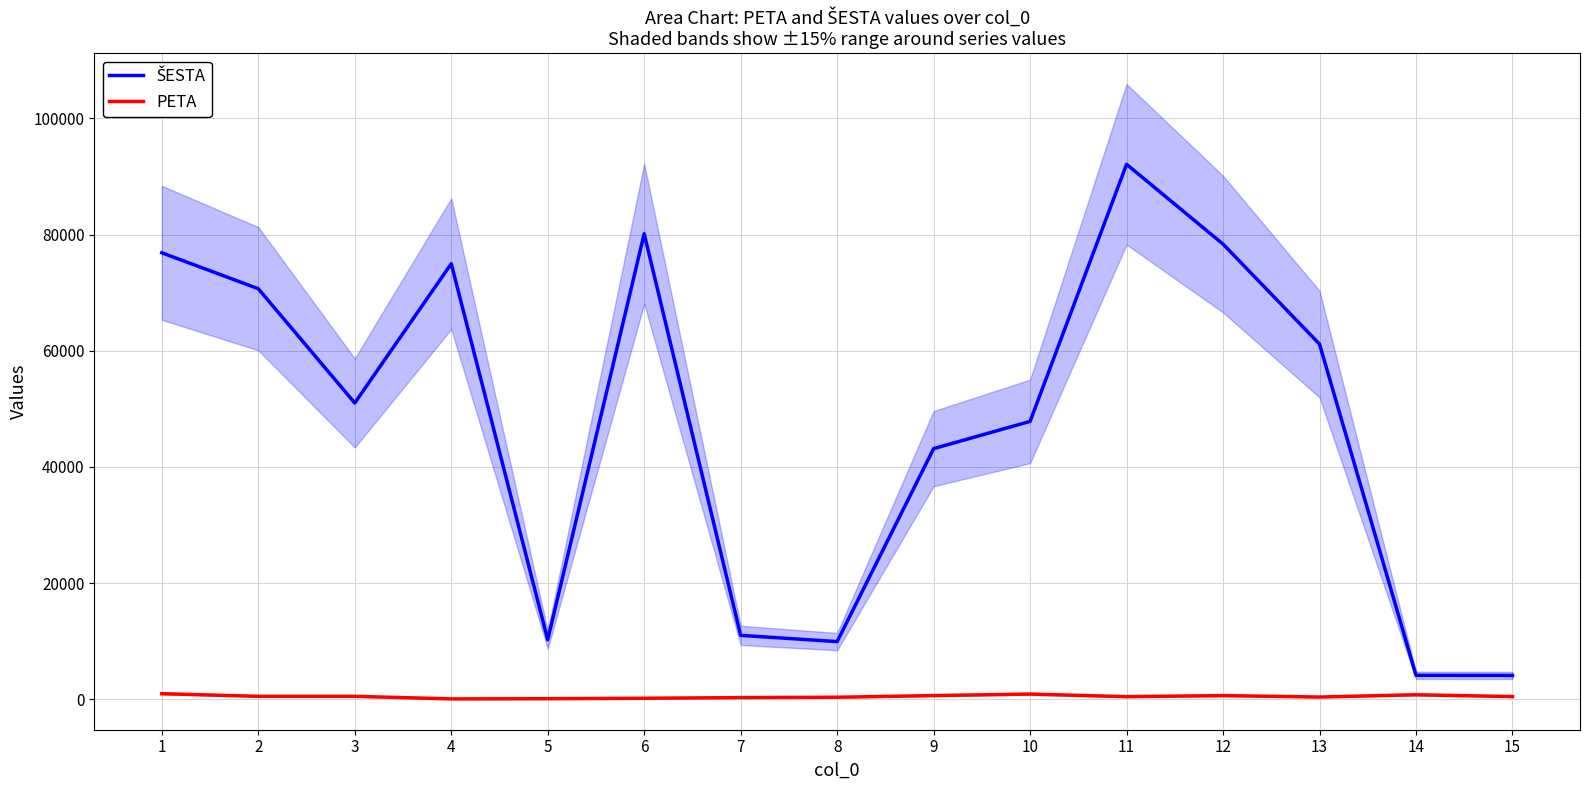

At 2, list the series in order from smallest to largest.

PETA, ŠESTA